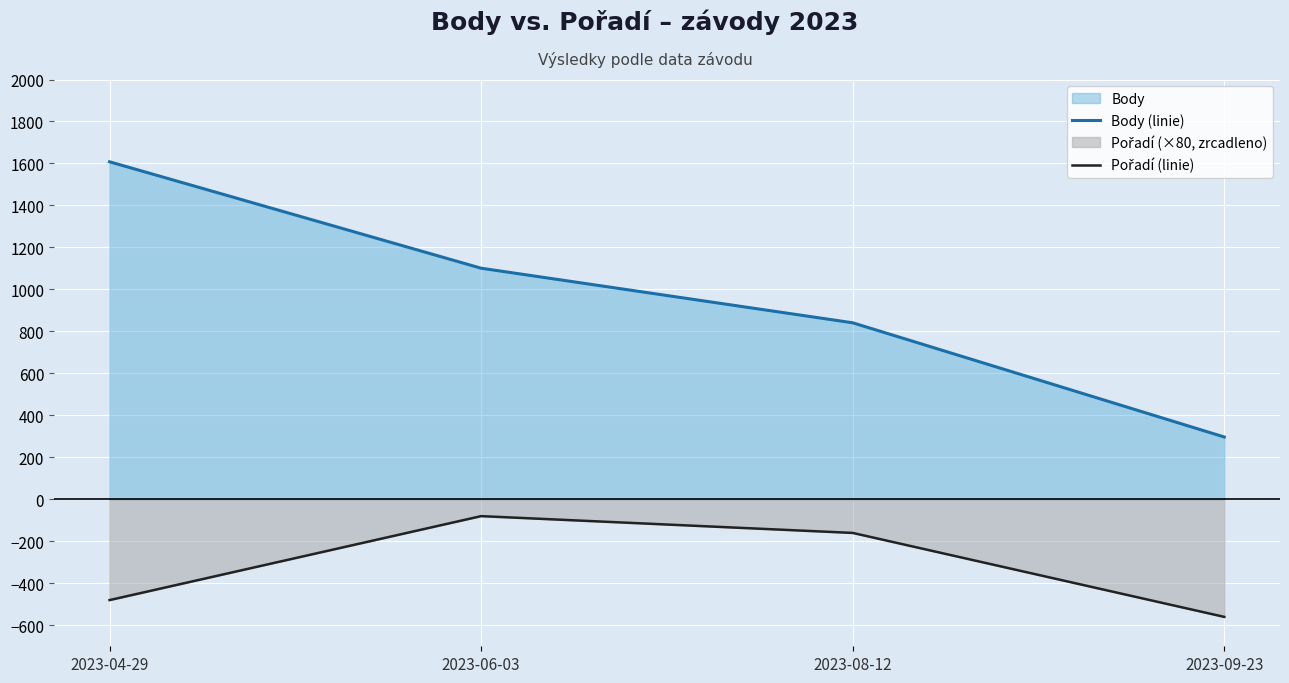

How many Body (linie) values are between 841 and 1608?

3